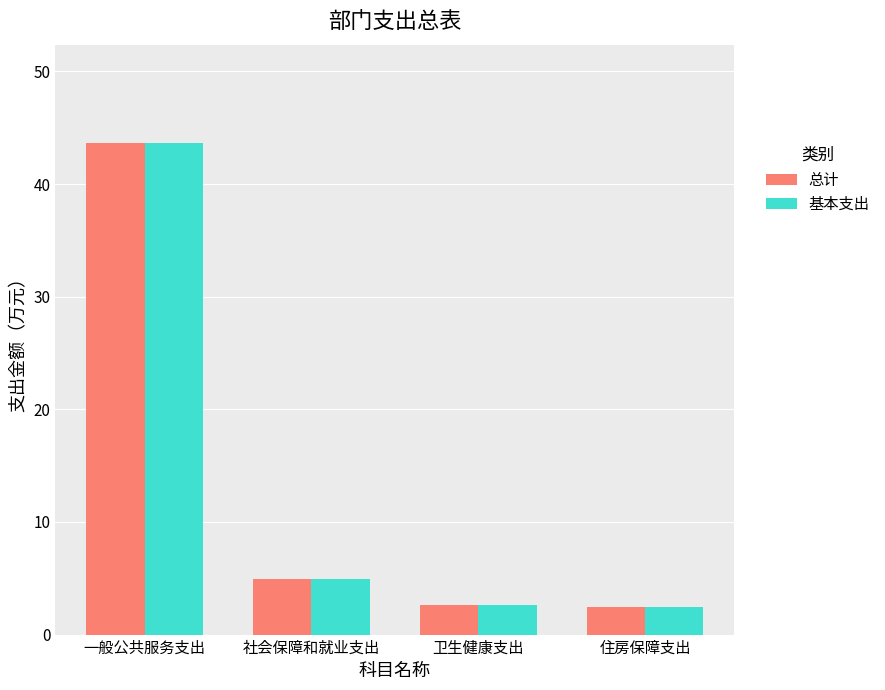

At how many categories does at least one series exceed 39?

1